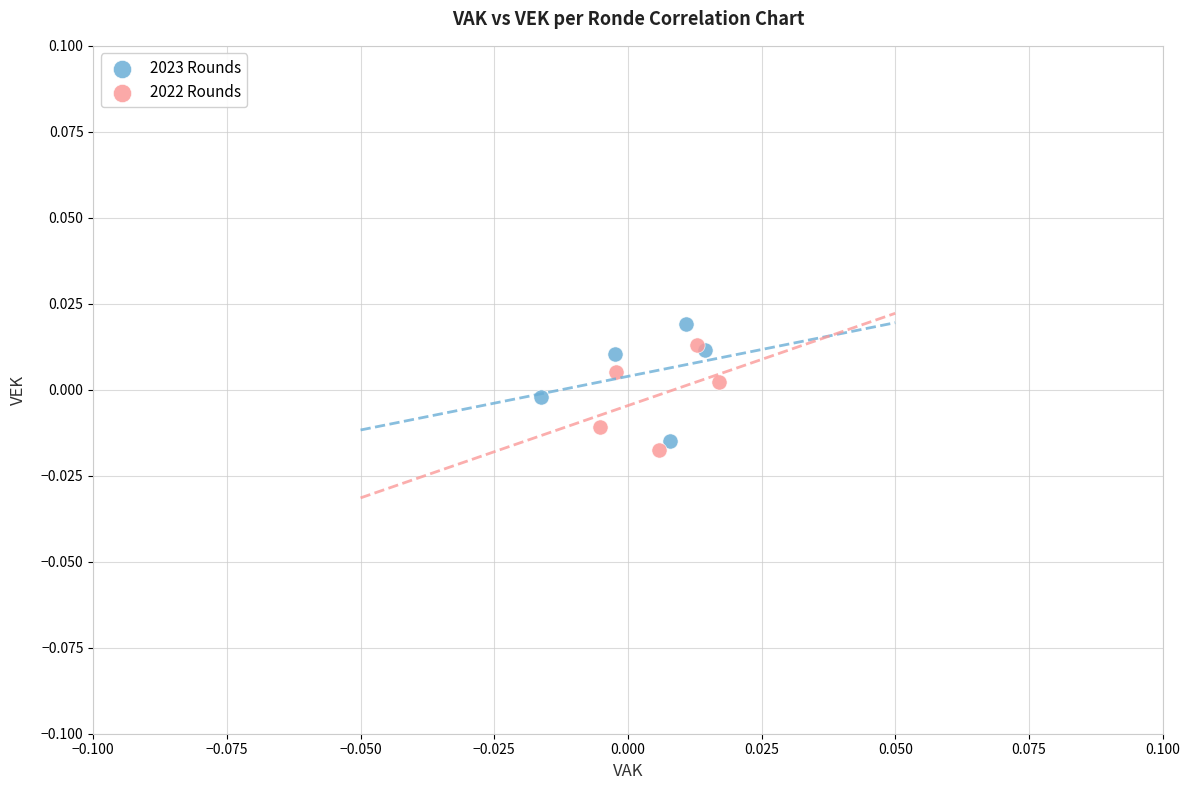

Which series contains the lowest Y value?

2022 Rounds